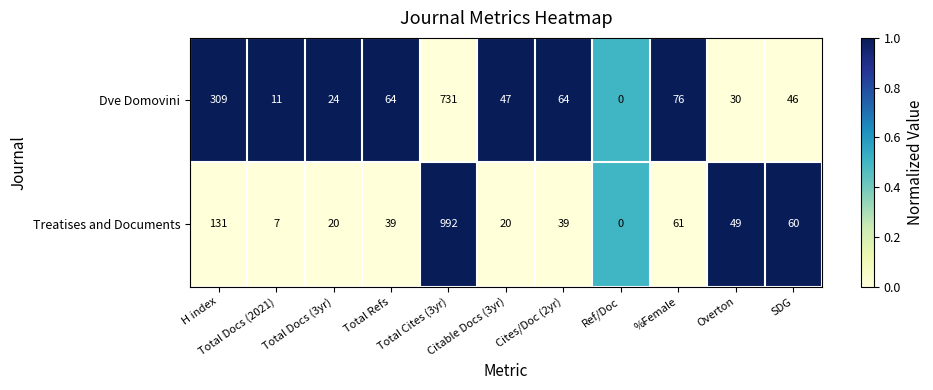

Which series has the largest range (max minus min)?

Treatises and Documents